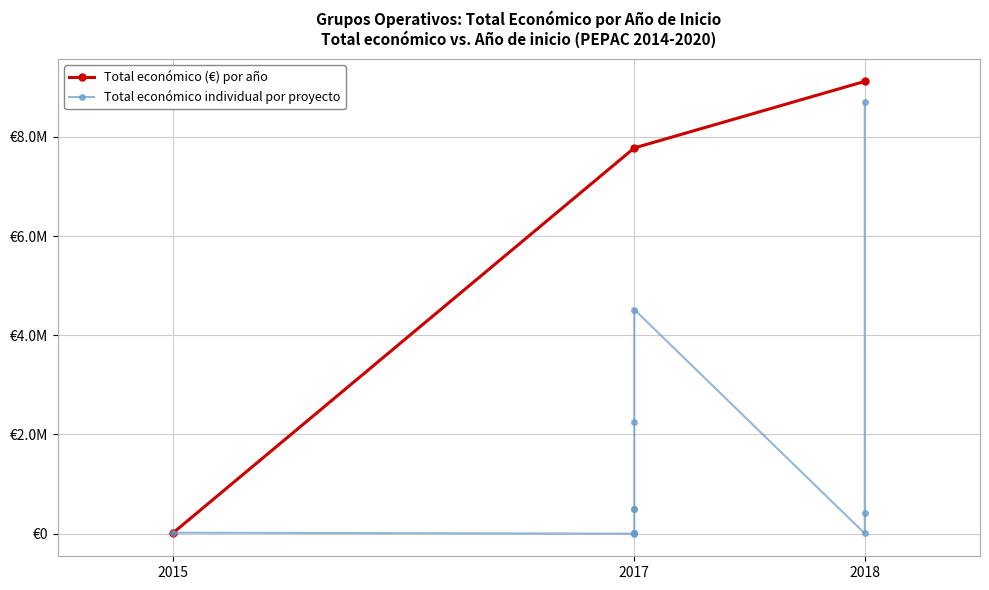

How many data points does each series have?

12